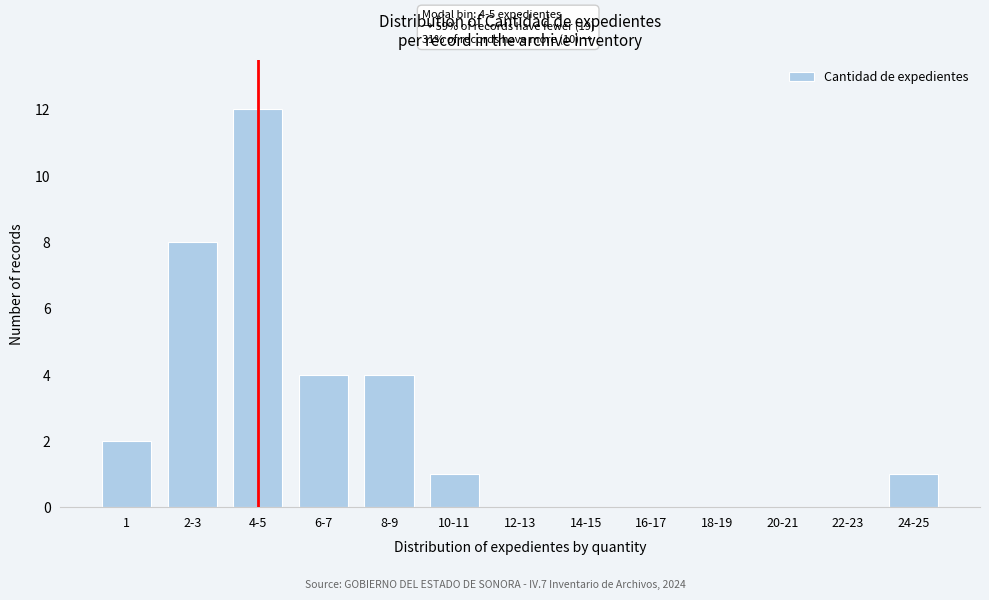

Reading left to right, extract all data points from this chart.

1=2	2-3=8	4-5=12	6-7=4	8-9=4	10-11=1	12-13=0	14-15=0	16-17=0	18-19=0	20-21=0	22-23=0	24-25=1